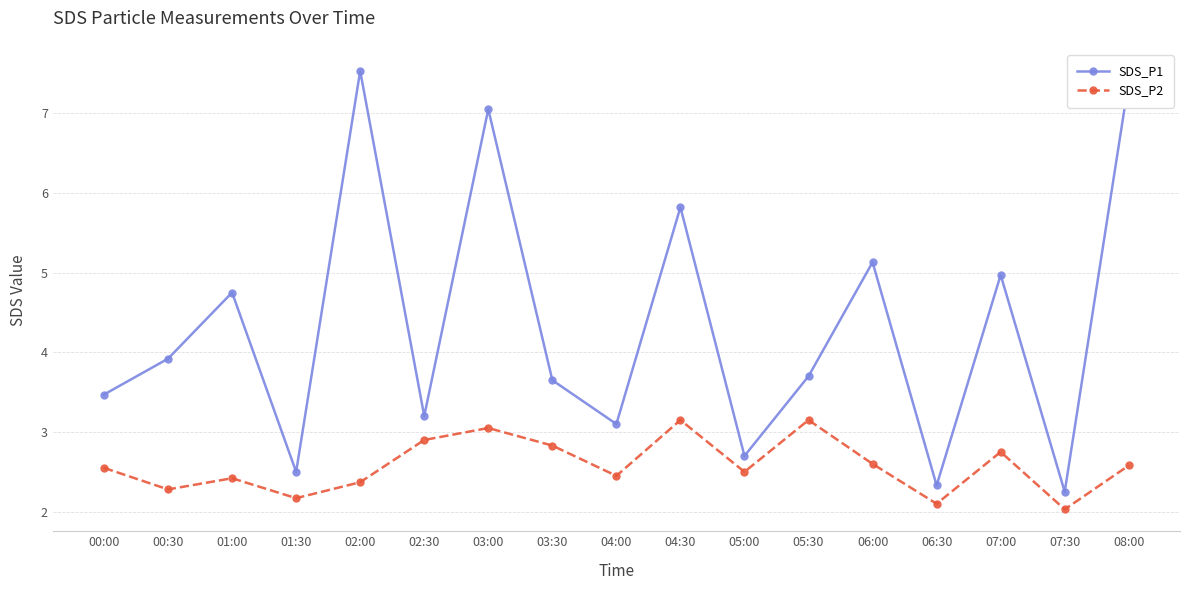

What is the minimum value shown in the chart?

2.0